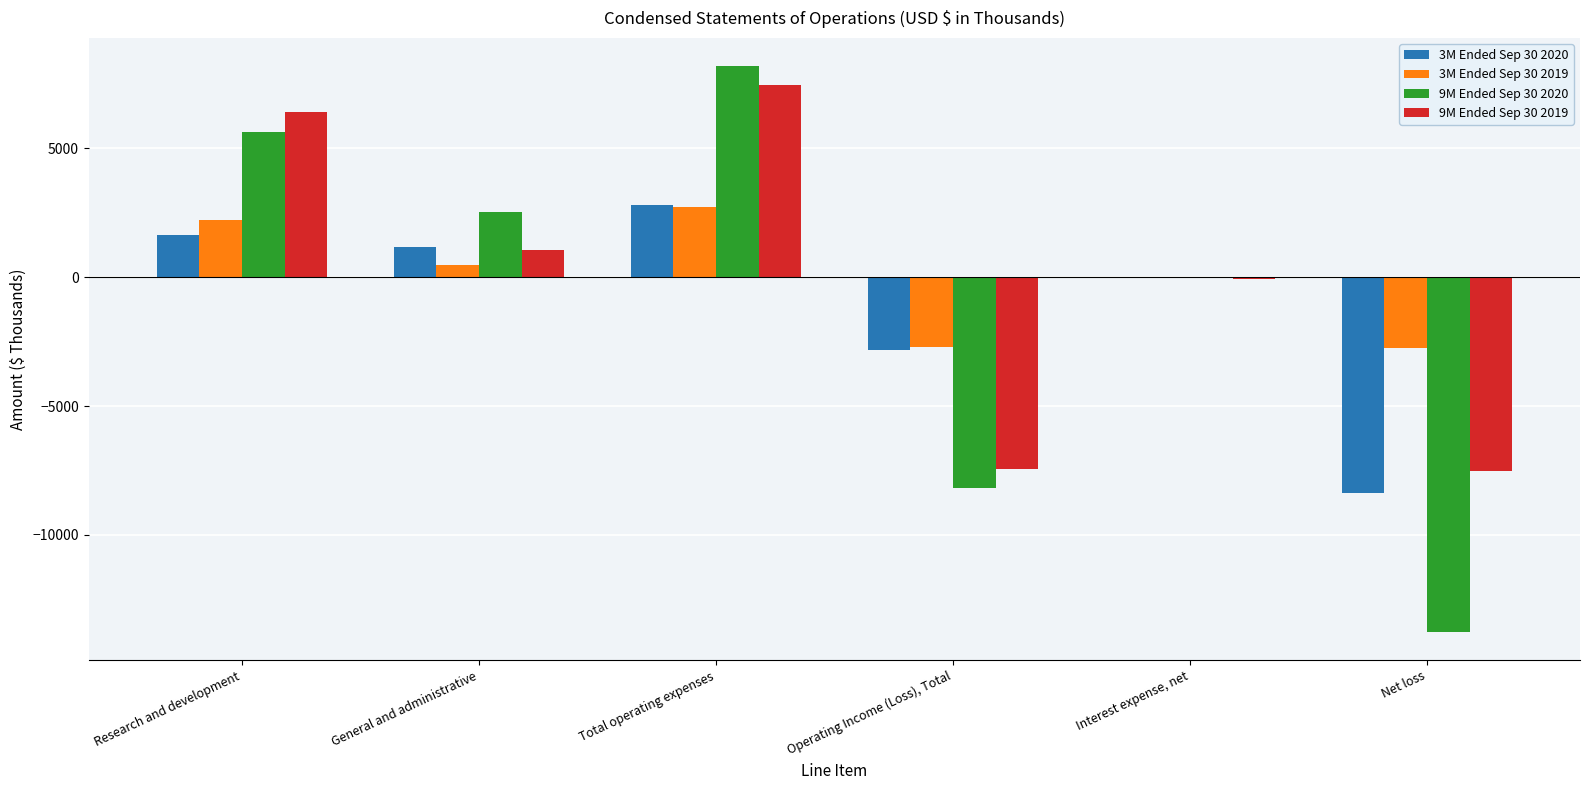

What are all the series names shown in the legend?

3M Ended Sep 30 2020, 3M Ended Sep 30 2019, 9M Ended Sep 30 2020, 9M Ended Sep 30 2019